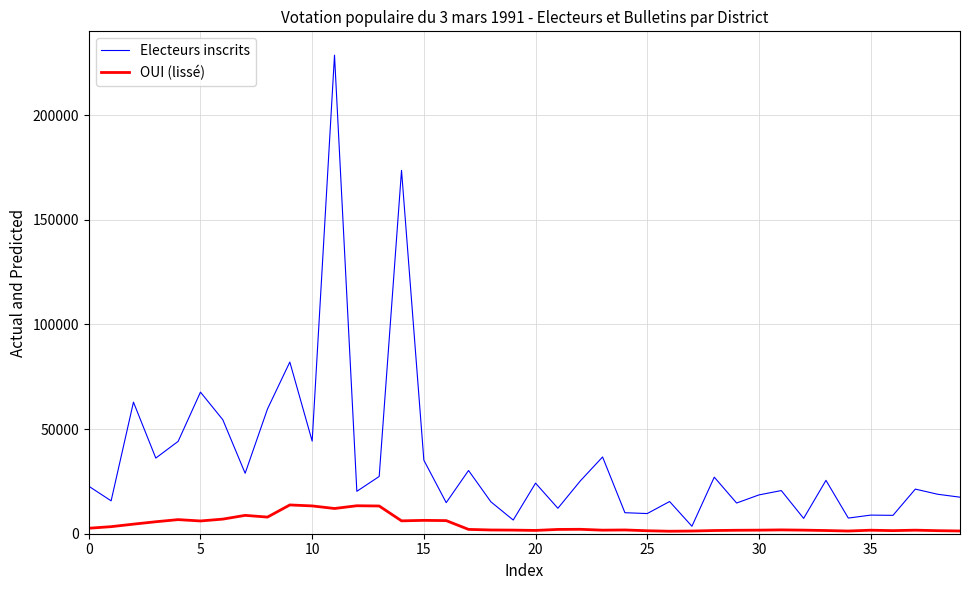

Which series has the largest range (max minus min)?

Electeurs inscrits